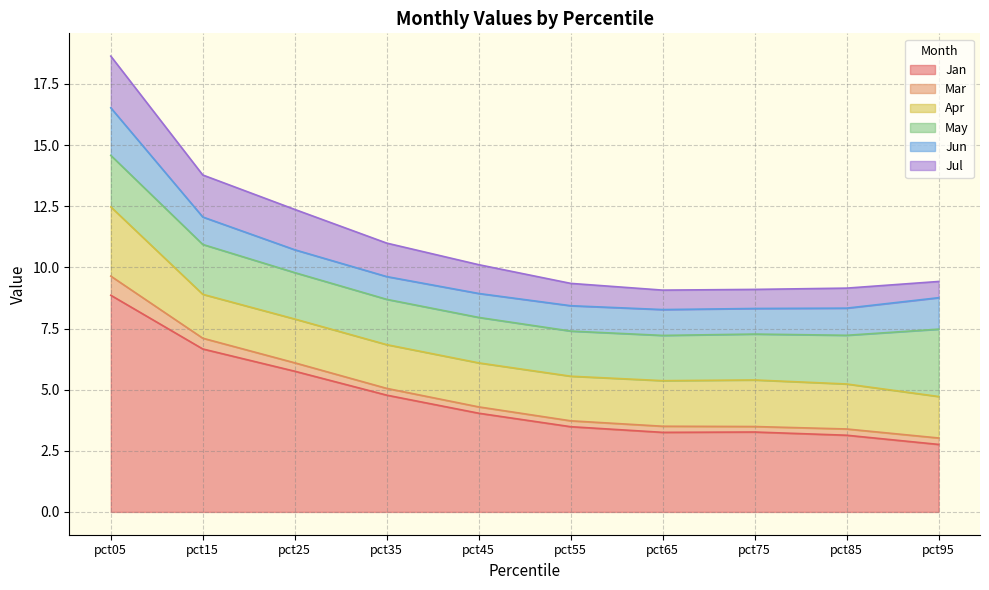

At which label is Jun closest to 1?

pct45